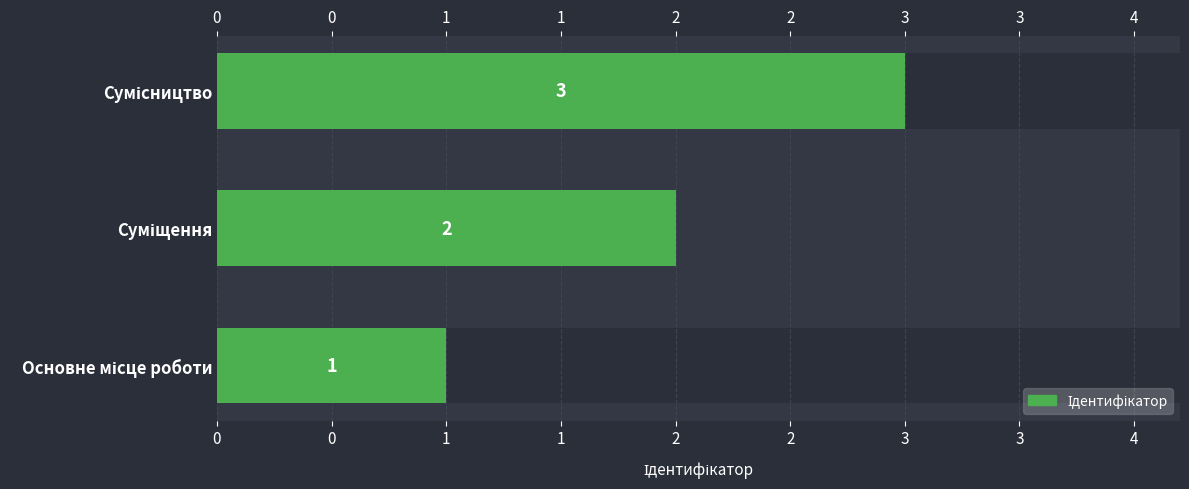

What is the value of the 1st bar from the left?

1